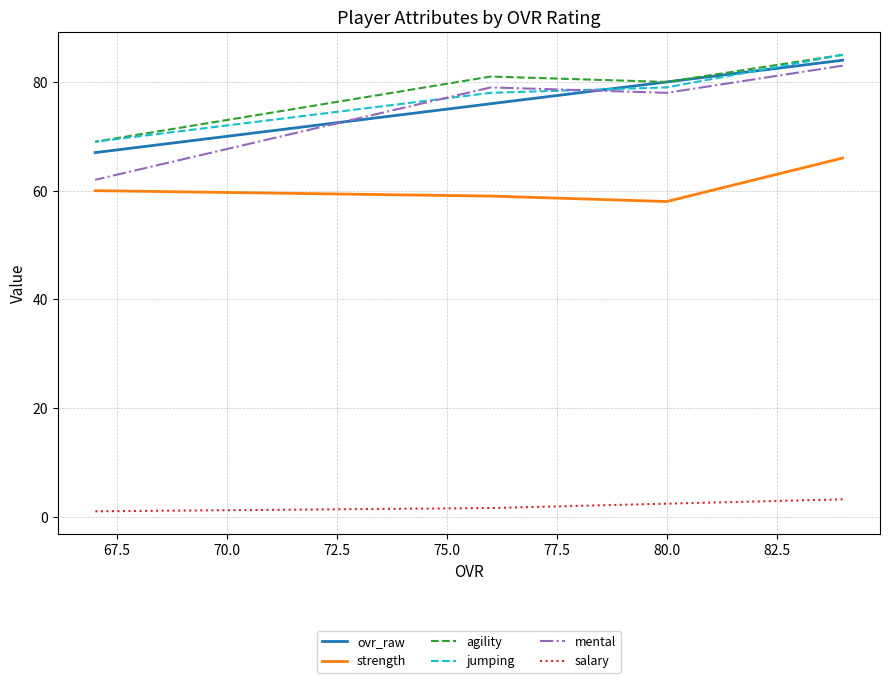

Does the chart display data point markers on the line(s)?

No